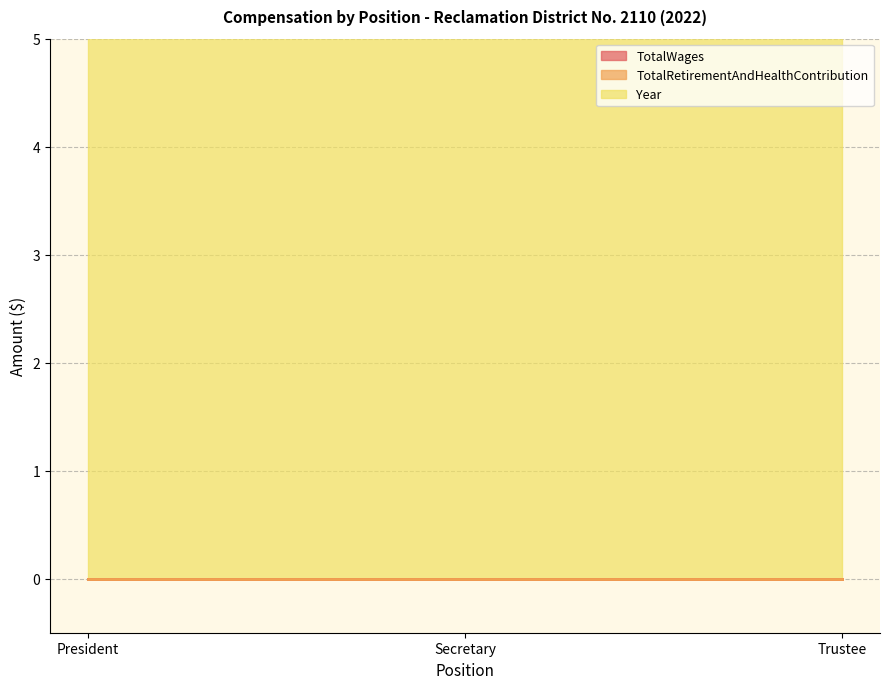

Which series has the widest spread of values?

TotalWages